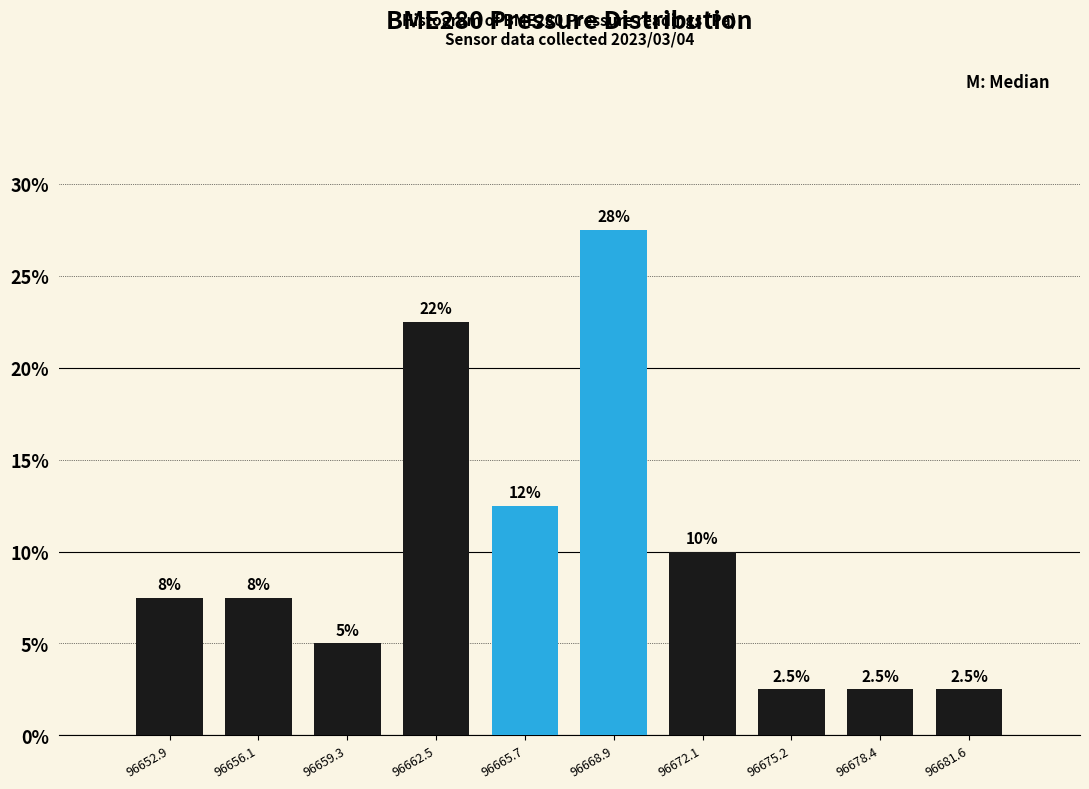

Which range on the x-axis has the tallest bar?

96667.5 to 96670.5